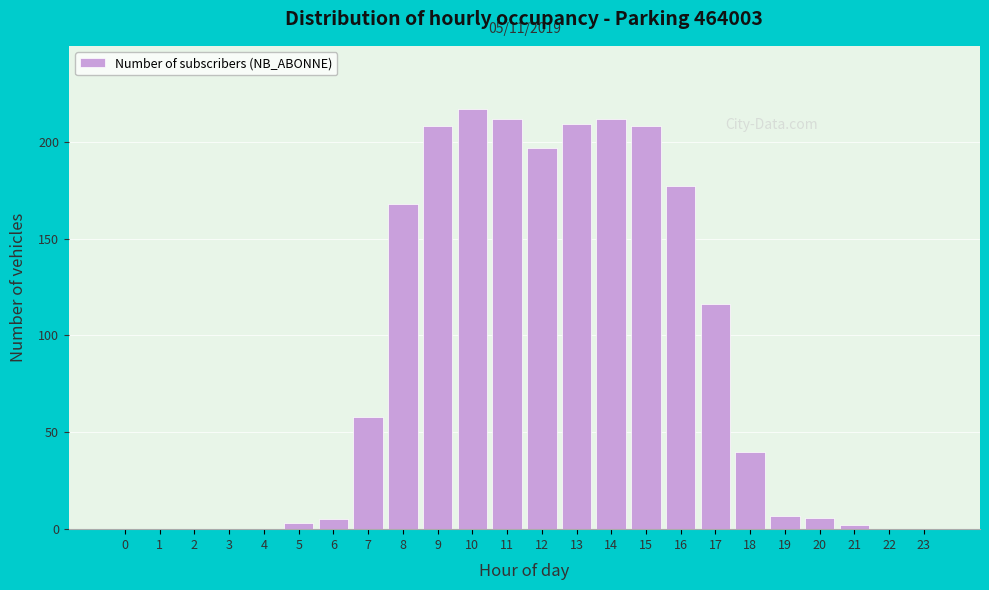

Reading right to left, list all the values displayed in this chart.

23=0	22=0	21=2	20=6	19=7	18=40	17=116	16=177	15=208	14=212	13=209	12=197	11=212	10=217	9=208	8=168	7=58	6=5	5=3	4=0	3=0	2=0	1=0	0=0